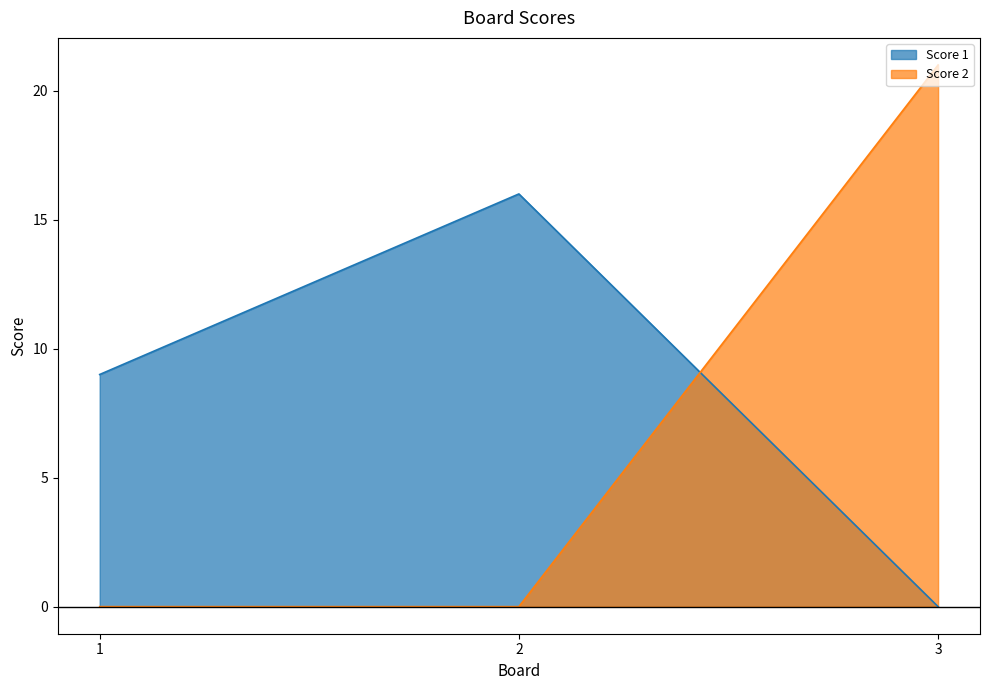

What is the total value across all series at 2?

16